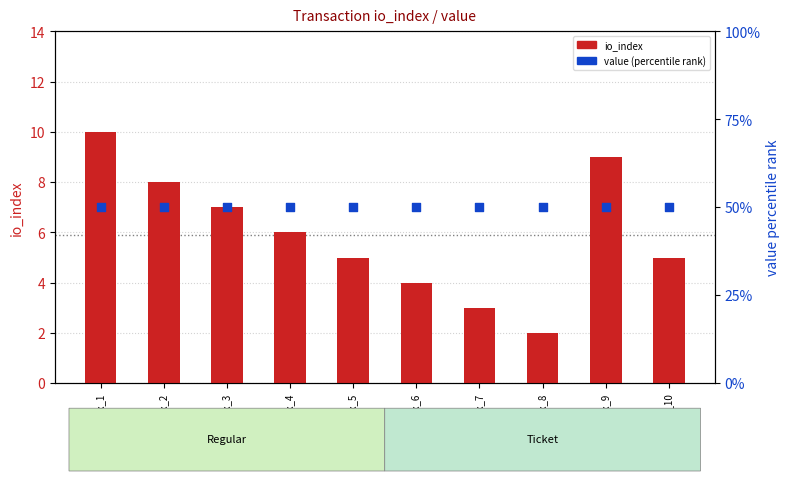

At which category is the sum across all series the highest?

tx_1